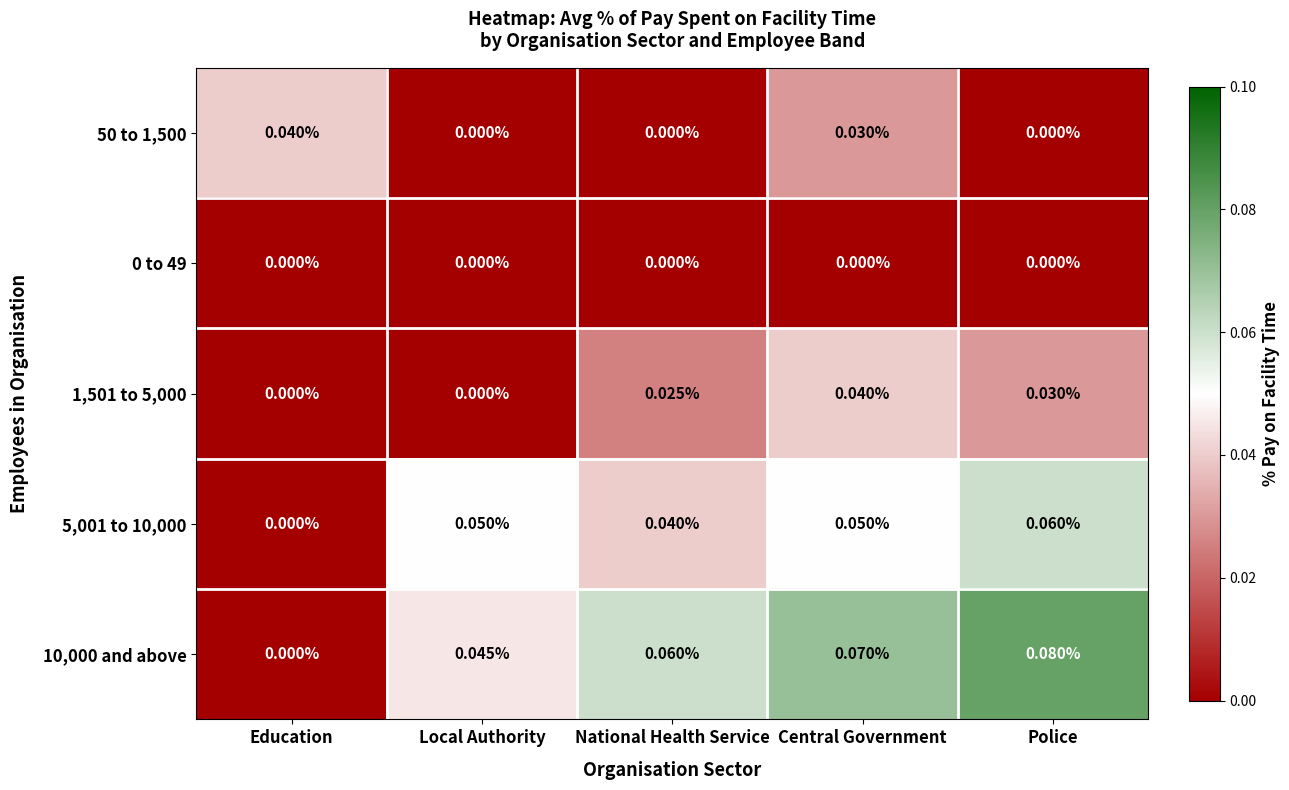

At which category is the sum across all series the highest?

Central Government